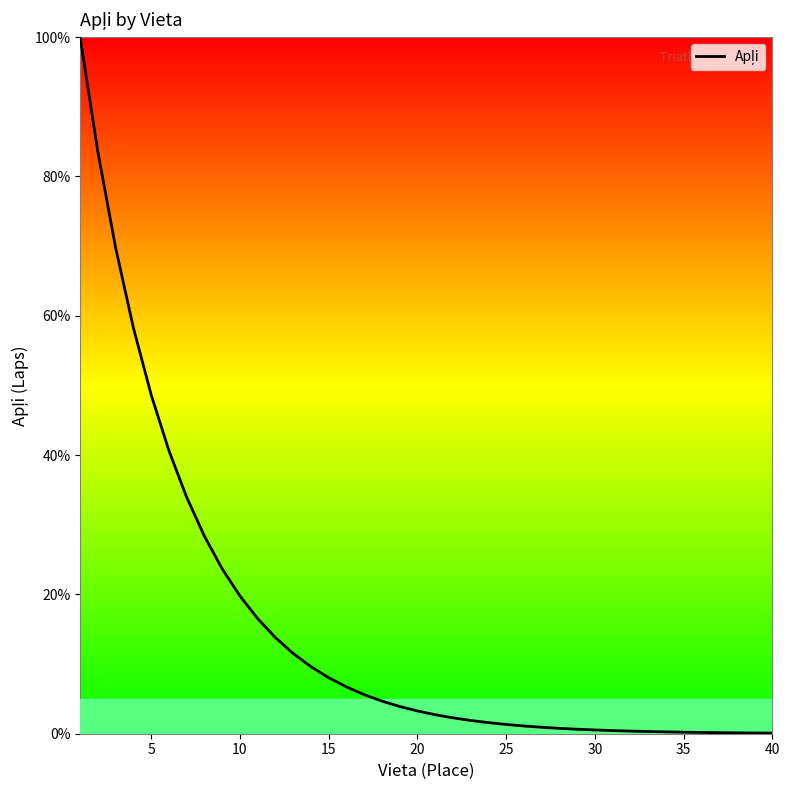

What is the difference between the maximum and minimum values?

99.9